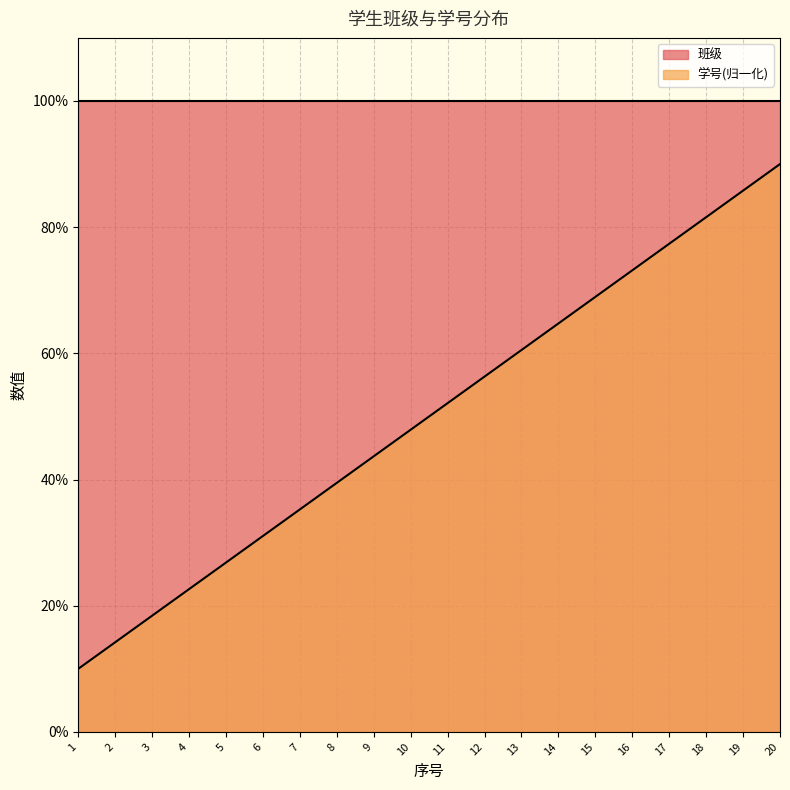

Between 6 and 7, which is larger?

7